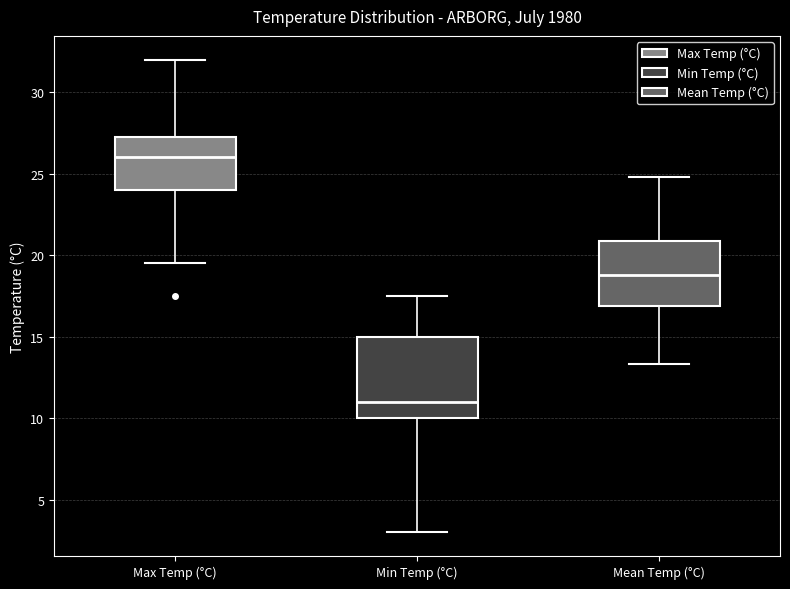

Reading left to right, transcribe this box plot: for each box, give where its median line is, the range the box spans, and where its two whiskers end, as read against the y-axis. The values are not printed on the chart, so give them approximately, as read against the axis.

Max Temp (°C): median 26.0, box 24.0 to 27.5, whiskers 19.5 to 32.0
Min Temp (°C): median 11.0, box 10.0 to 15.0, whiskers 3.0 to 17.5
Mean Temp (°C): median 19.0, box 17.0 to 21.0, whiskers 13.5 to 25.0